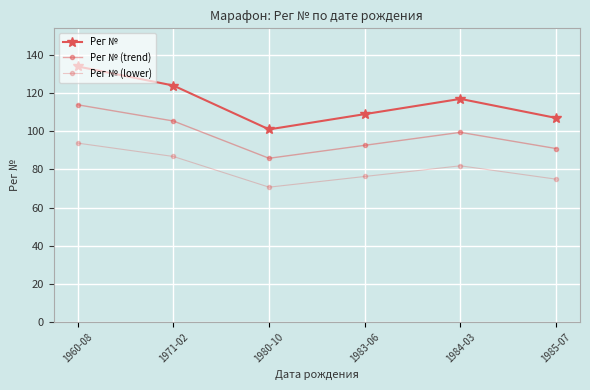

List the labels in order of Рег № value, smallest first.

1980-10, 1985-07, 1983-06, 1984-03, 1971-02, 1960-08